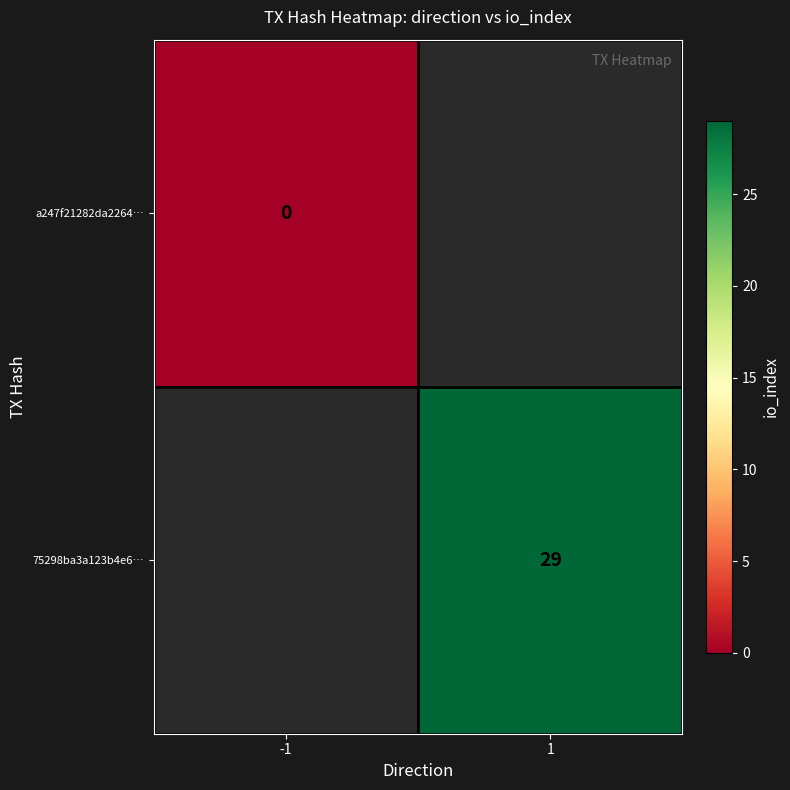

How many distinct data groups are displayed?

2